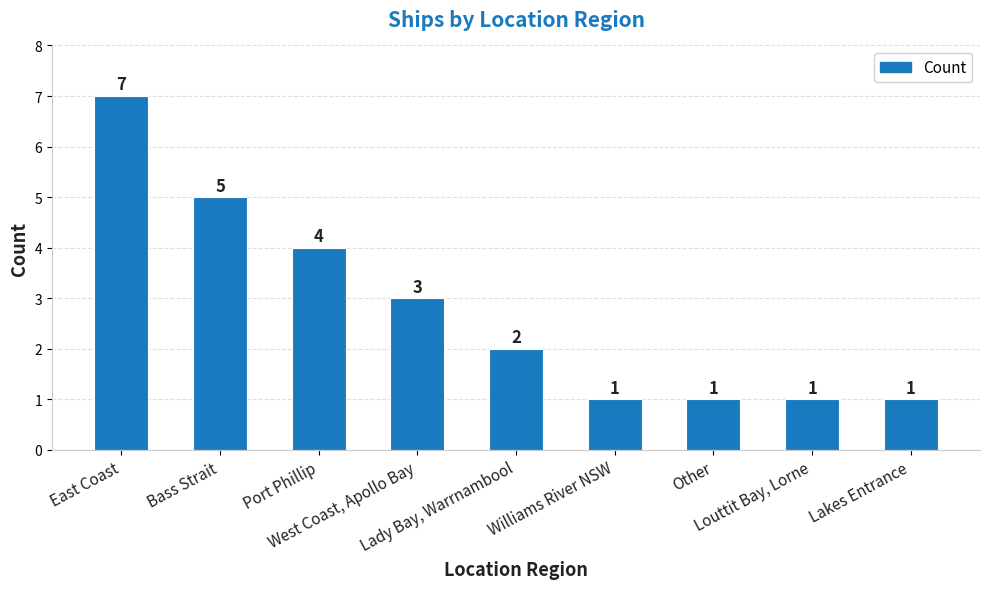

What is the average value?

3